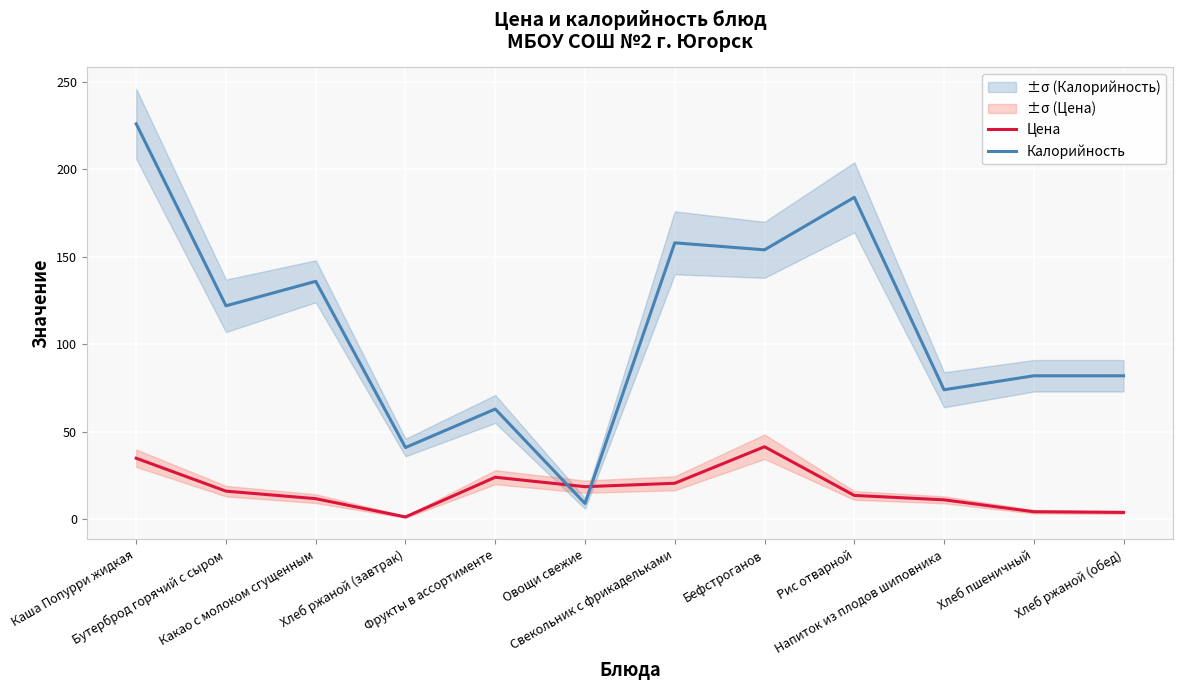

What is the difference between the second highest and minimum values in the Калорийность series?

175.0